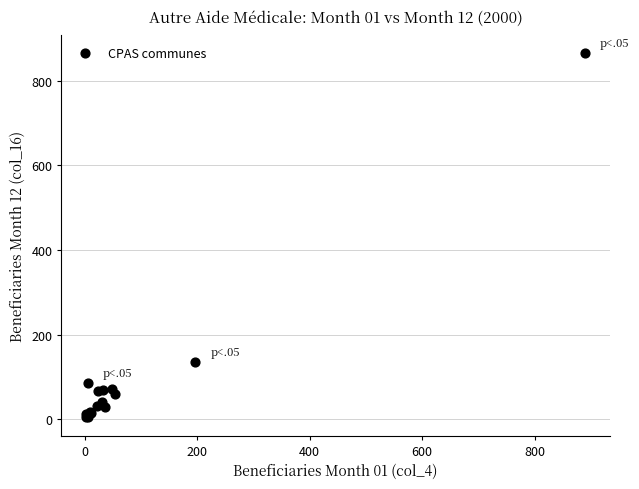

What Y value in the scatter plot is closest to 434?

136